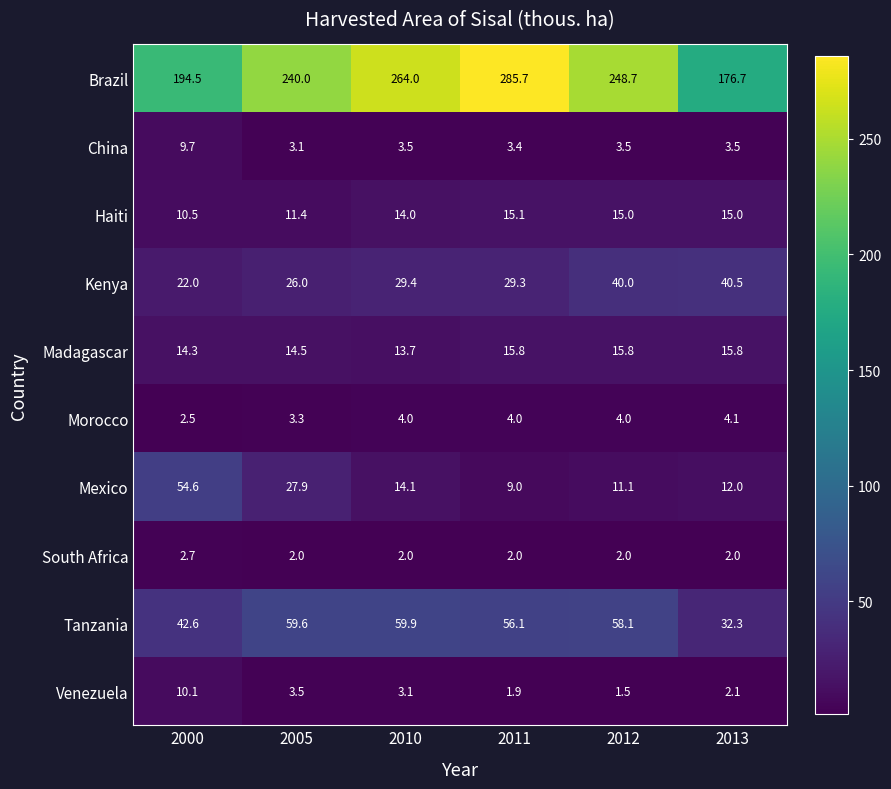

Which series has the largest total across all categories?

Brazil